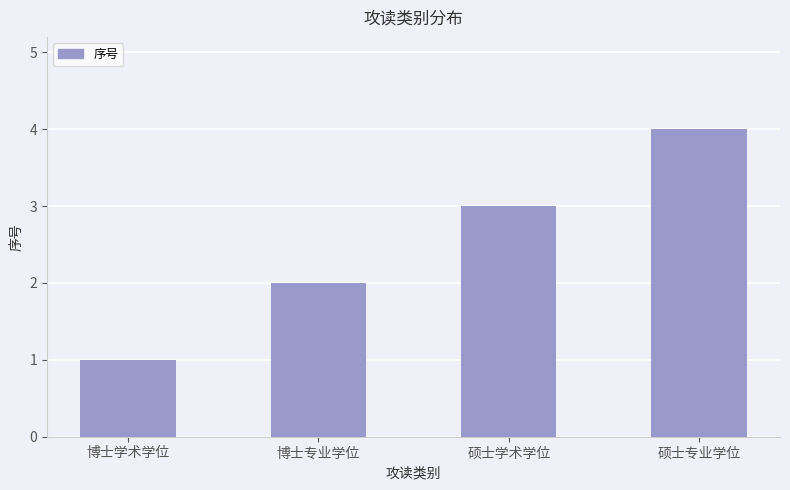

Where is the data nearest to the value 2?

博士专业学位